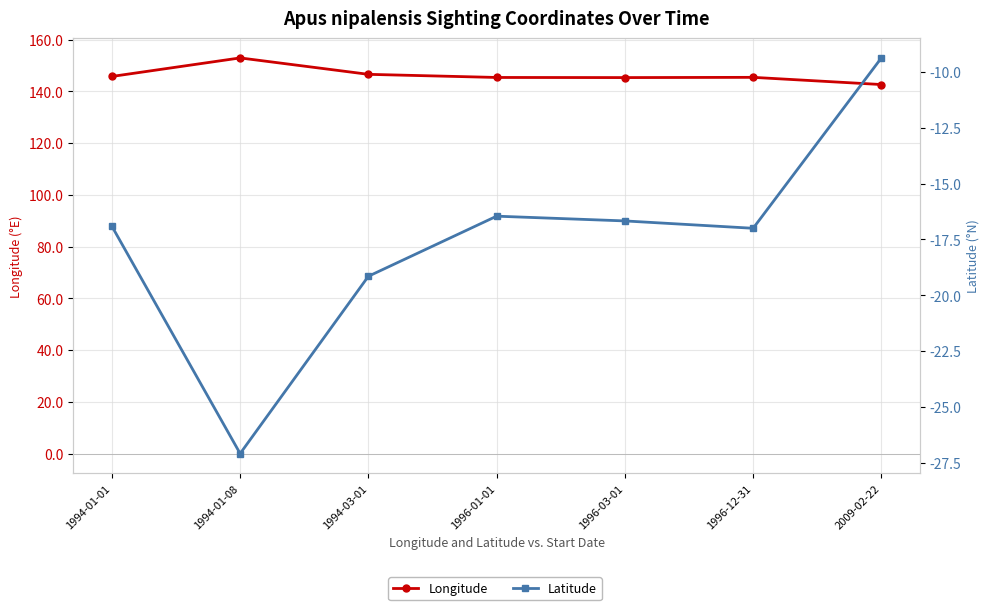

What value does the Longitude series have at 1994-01-01?

145.8